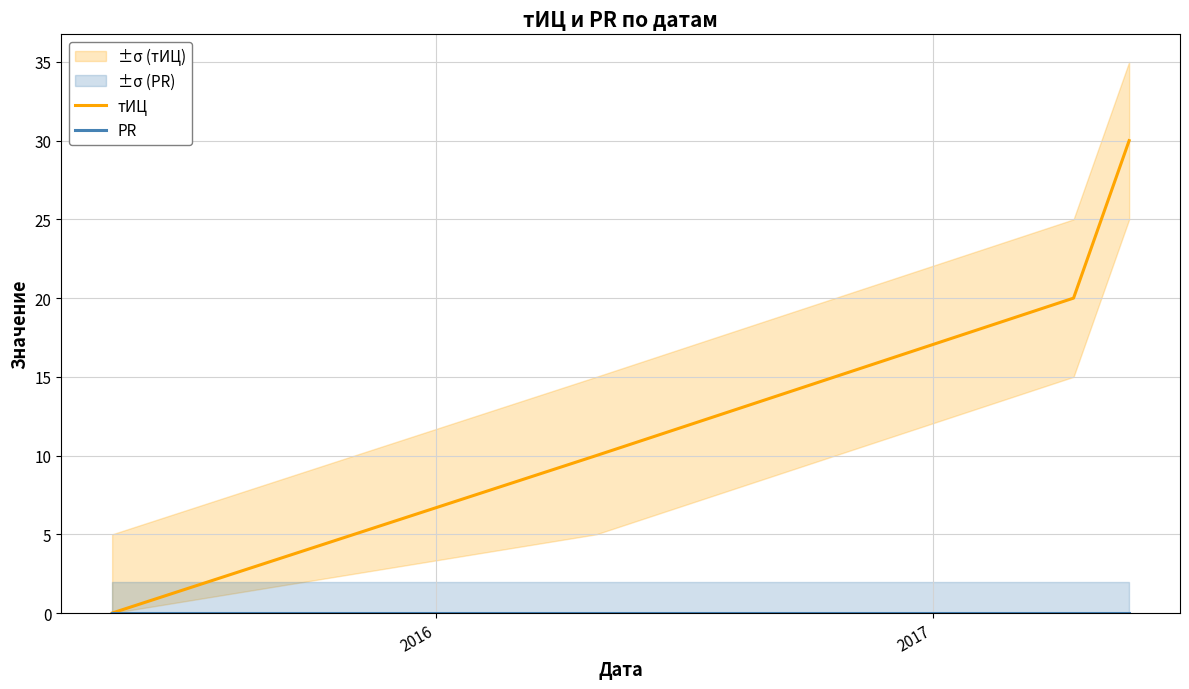

What are all the series names shown in the legend?

тИЦ, PR